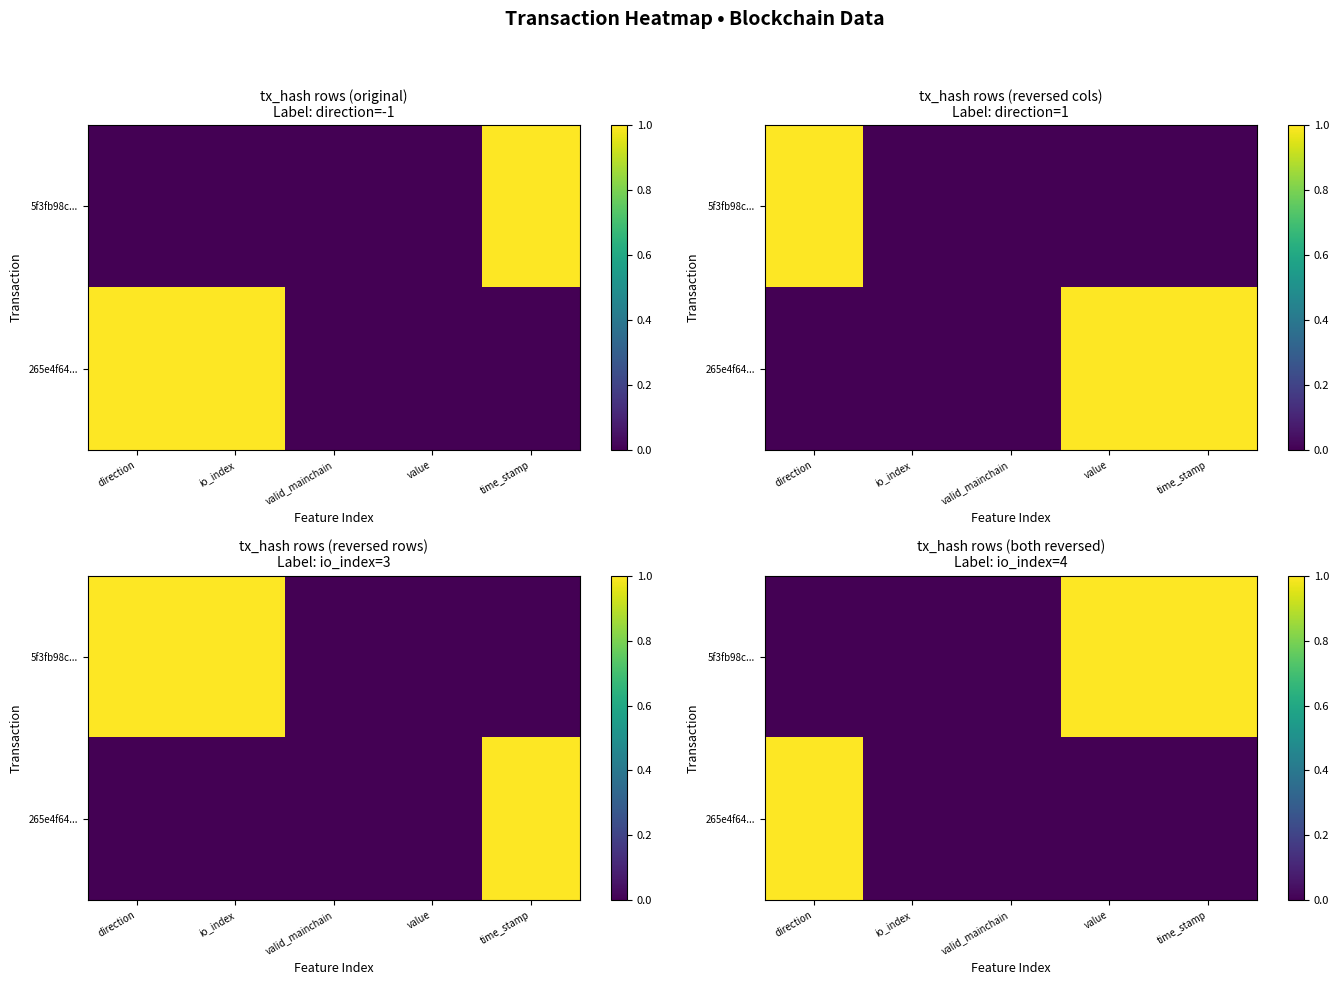

The value of 5f3fb98c... at value is 0. True or false?

False